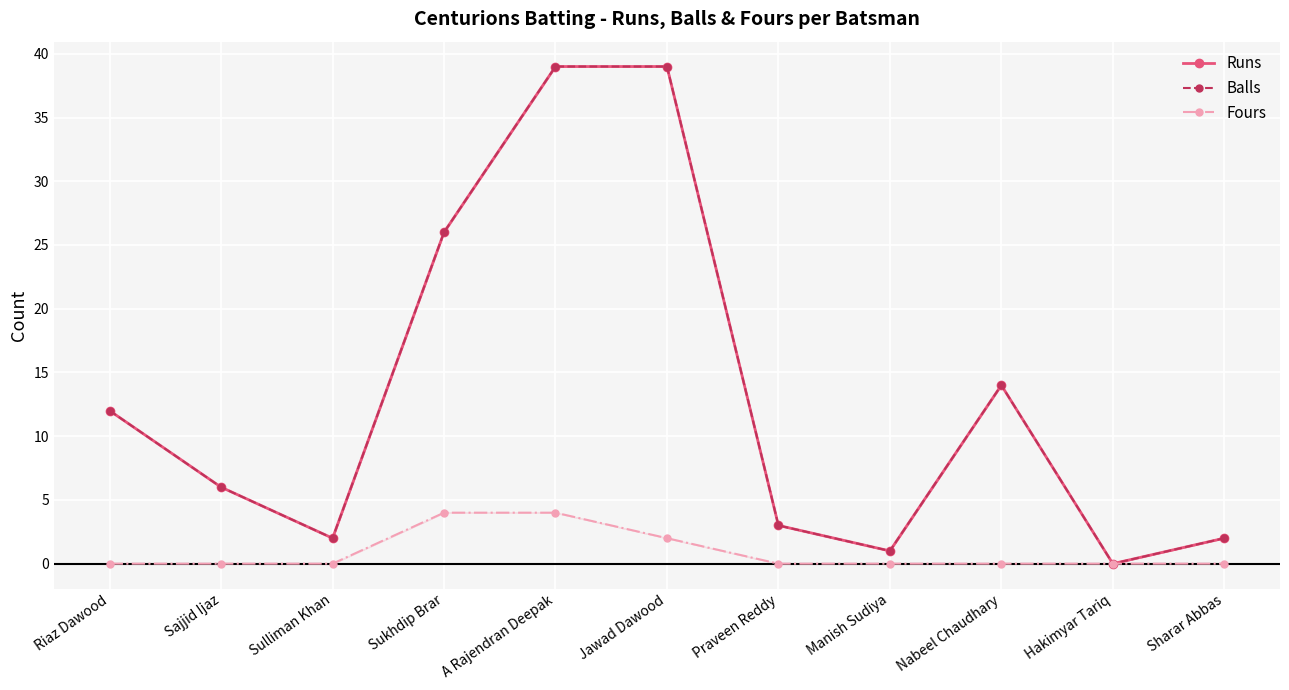

Which series has the largest range (max minus min)?

Runs